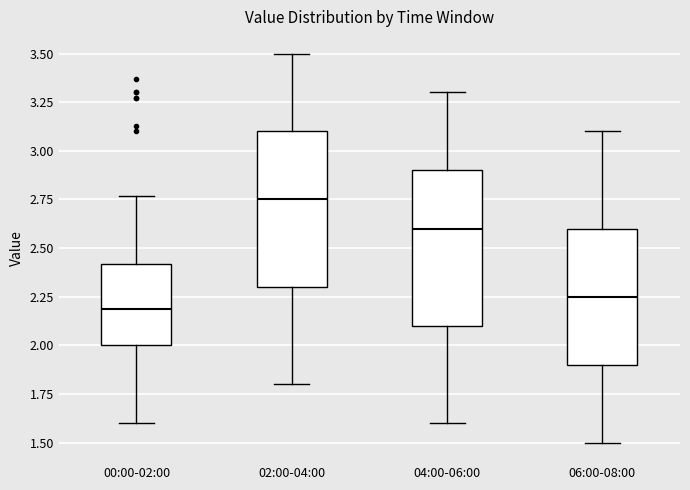

Where is the lower edge of the box for 04:00-06:00 on the y-axis? The values are not printed on the chart, so give them approximately, as read against the axis.

2.10